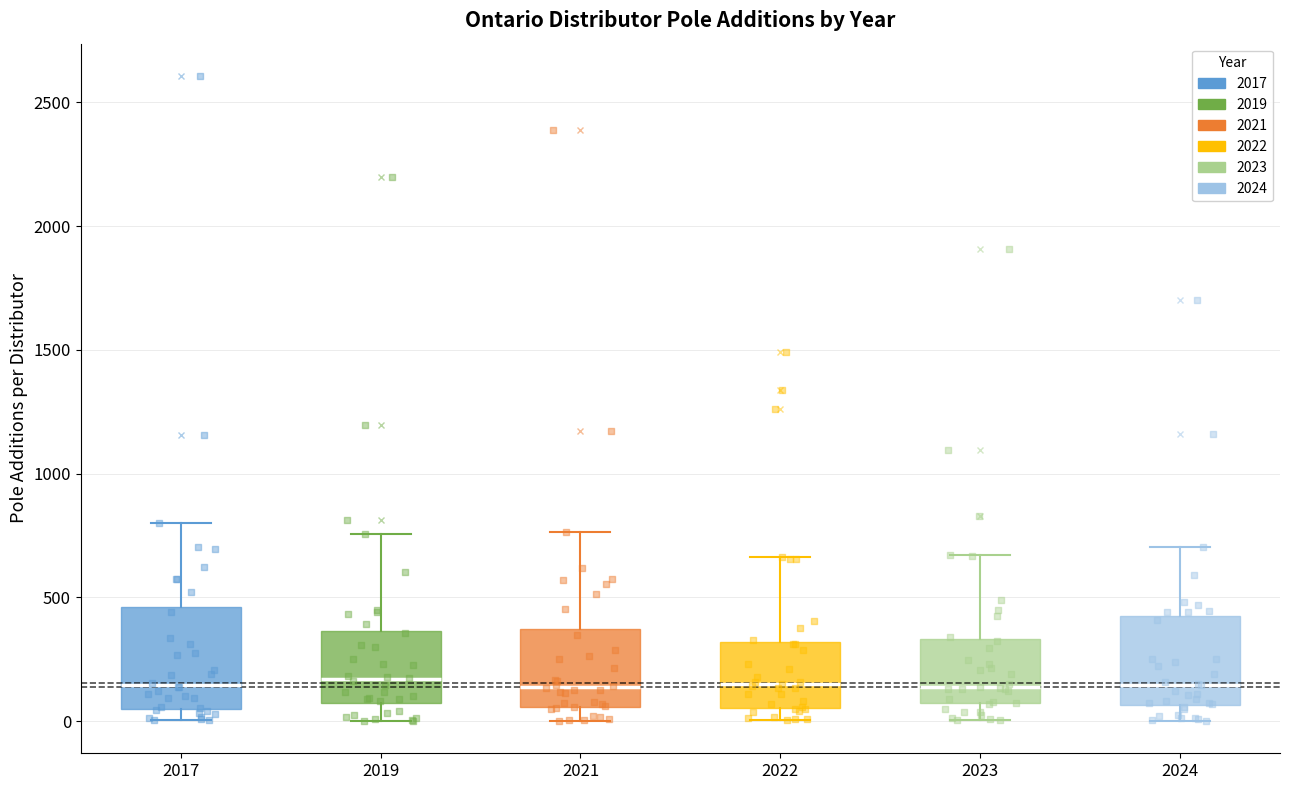

Comparing the boxes themselves (not the whiskers), which one is the tallest?

2017